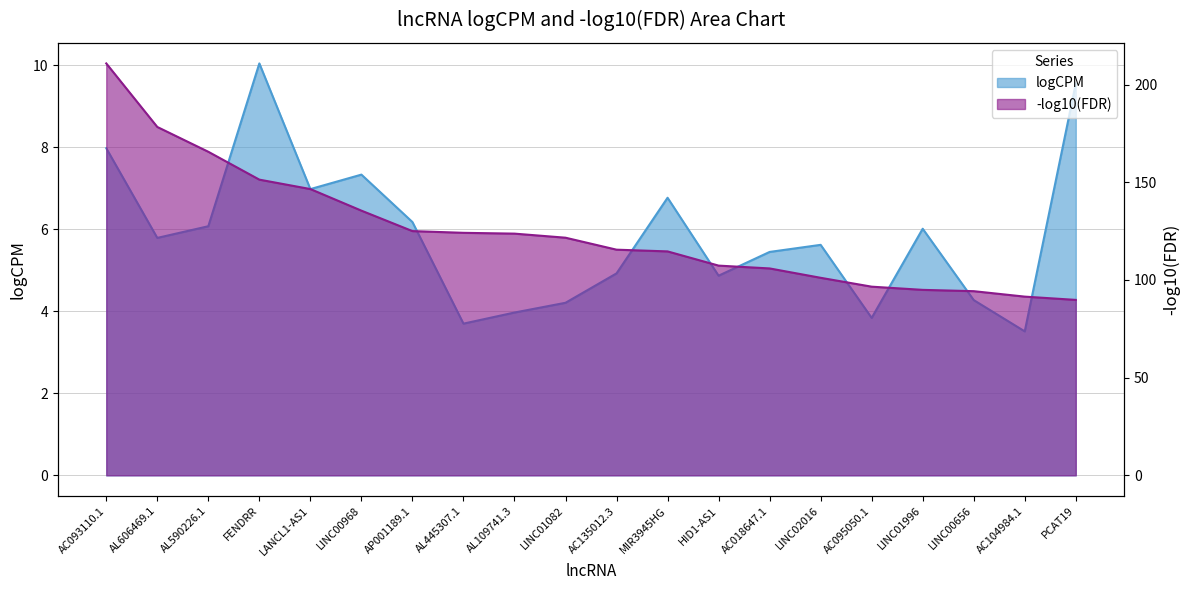

Rank the categories by value from lowest to highest.

AC104984.1, AL445307.1, AC095050.1, AL109741.3, LINC01082, LINC00656, HID1-AS1, AC135012.3, AC018647.1, LINC02016, AL606469.1, LINC01996, AL590226.1, AP001189.1, MIR3945HG, LANCL1-AS1, LINC00968, AC093110.1, PCAT19, FENDRR